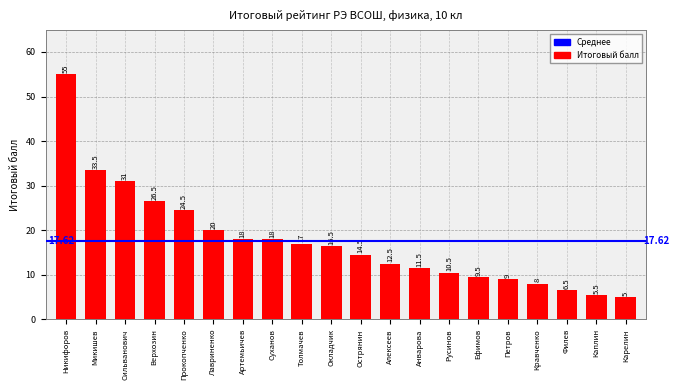

Reading left to right, what are all the values shown in this chart?

55.0	33.5	31.0	26.5	24.5	20.0	18.0	18.0	17.0	16.5	14.5	12.5	11.5	10.5	9.5	9.0	8.0	6.5	5.5	5.0